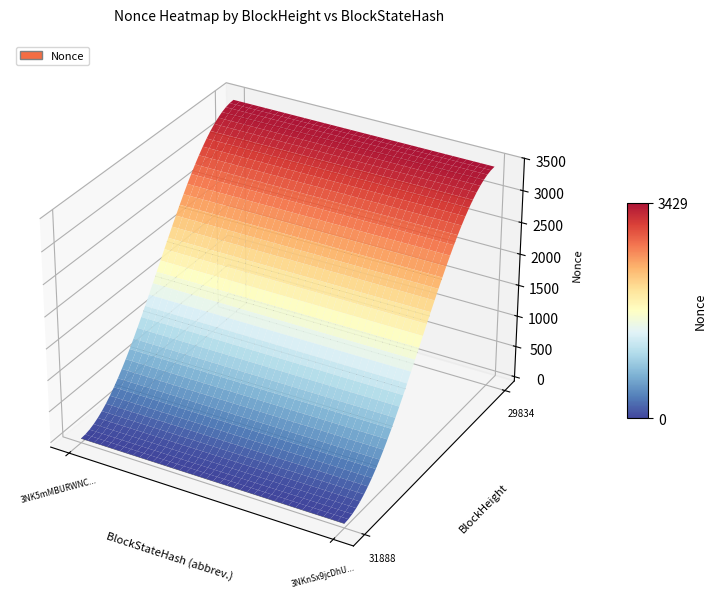

Is it true that 3NK5mMBURWNCgqEvwXScNfoFcFwqKpyX9tj9WLh equals 0 at 0?

True